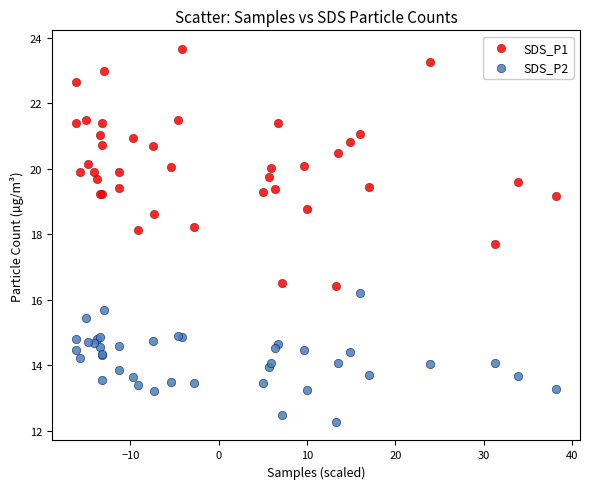

Which series contains the highest Y value?

SDS_P1